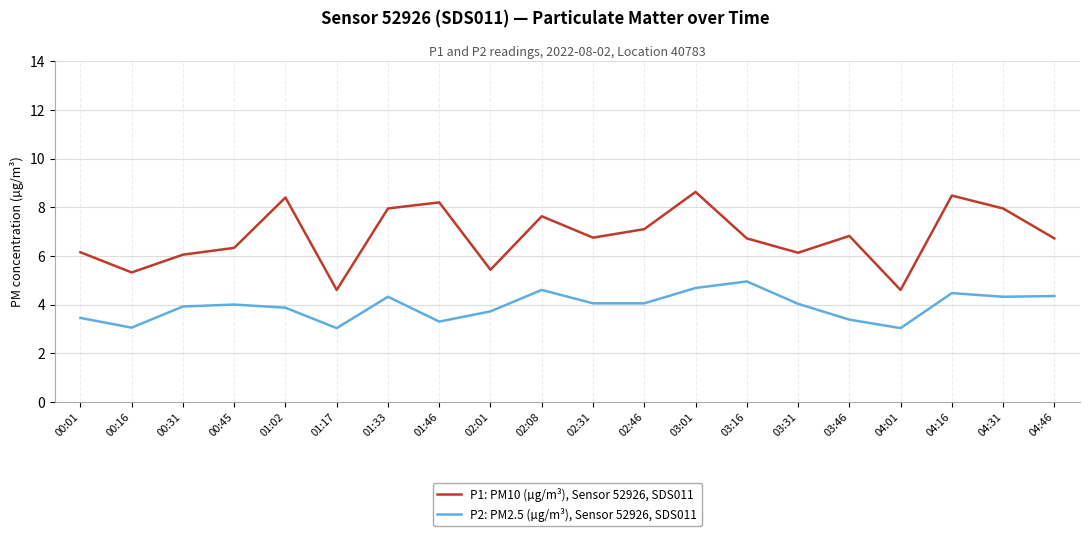

Where is the first local minimum for P2: PM2.5 (µg/m³), Sensor 52926, SDS011?

00:16